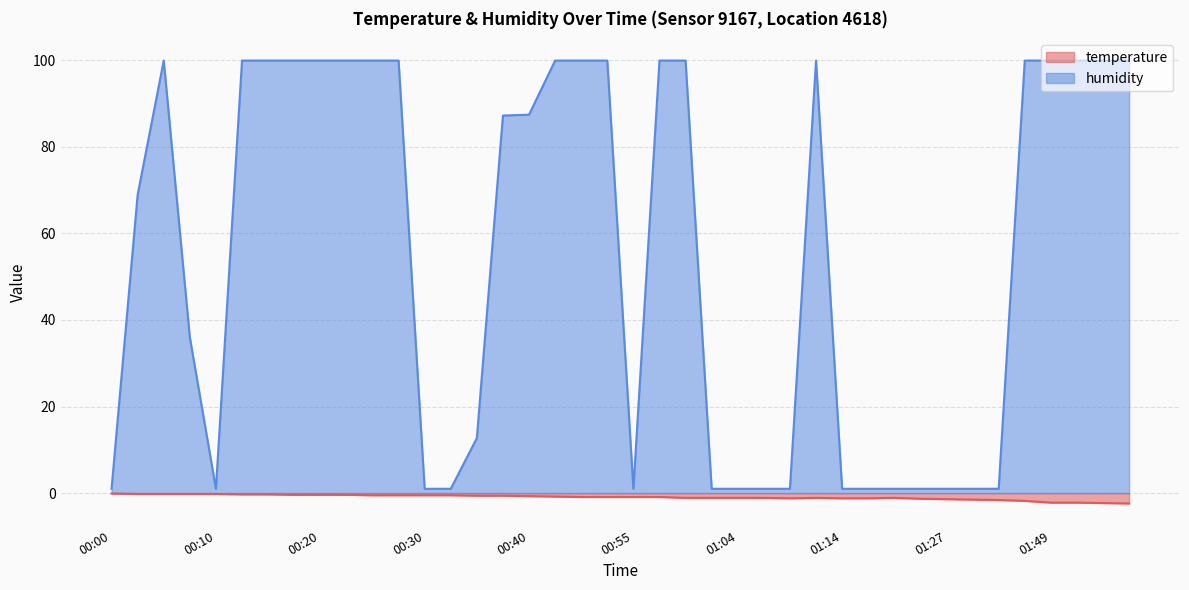

Where does the humidity series first go above 87?

00:05